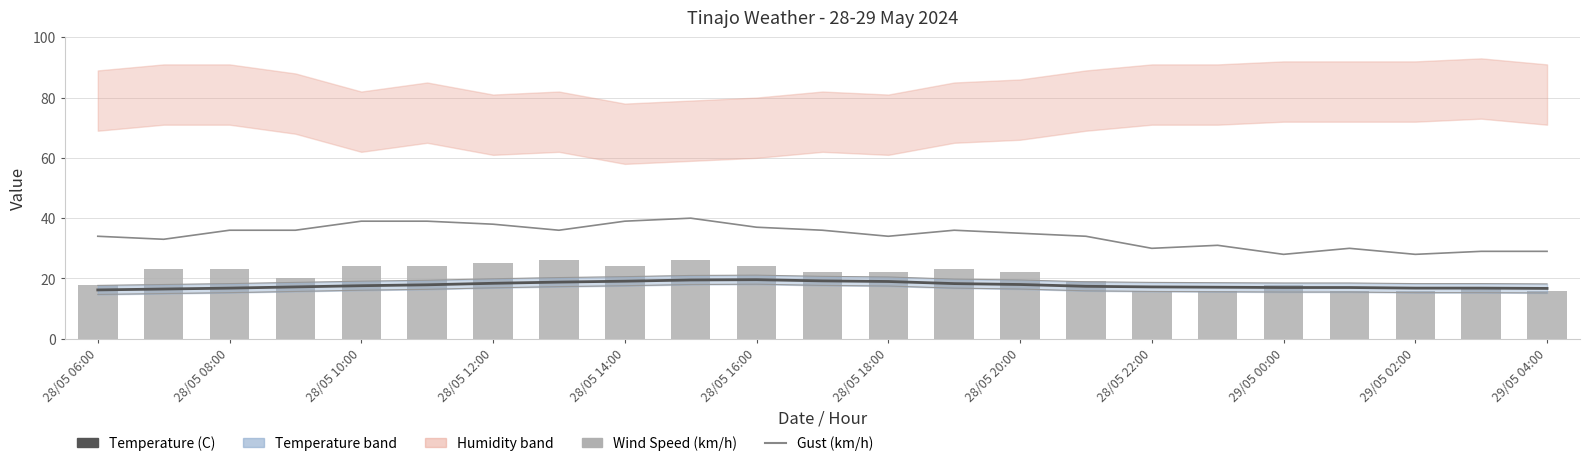

At which label does Temperature (C) reach its minimum?

28/05 06:00